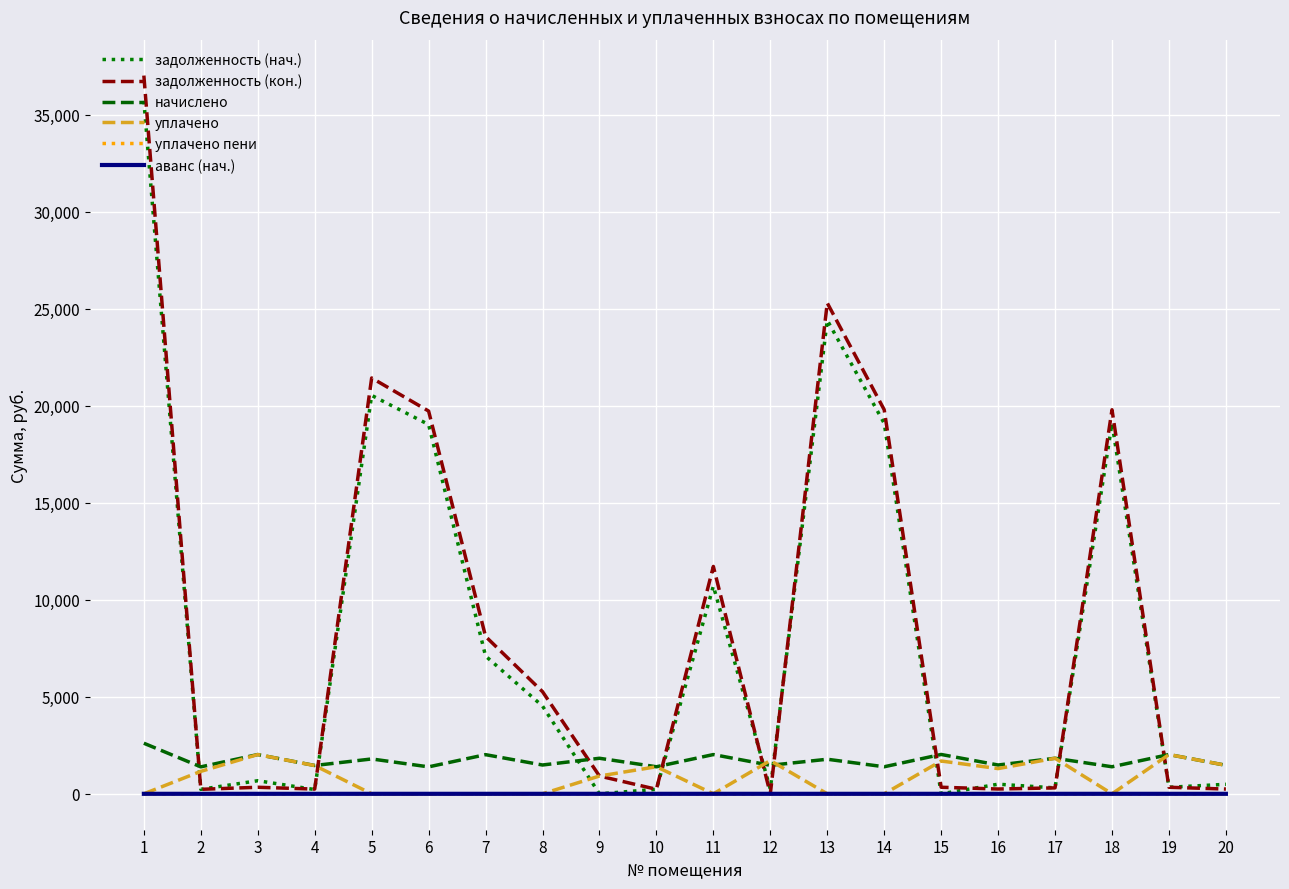

What is the difference between the maximum and minimum values in the уплачено пени series?

9.2